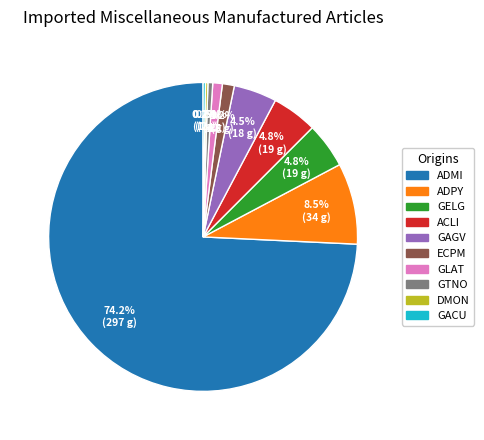

To the nearest percent, what is the difference between the largest and smallest slice percentages?

74%